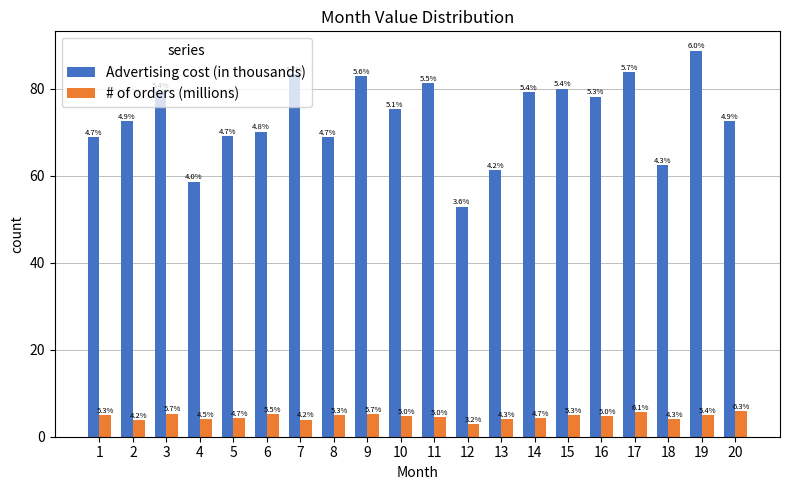

What is the value of the # of orders (millions) bar at the 14th from the left?

4.3